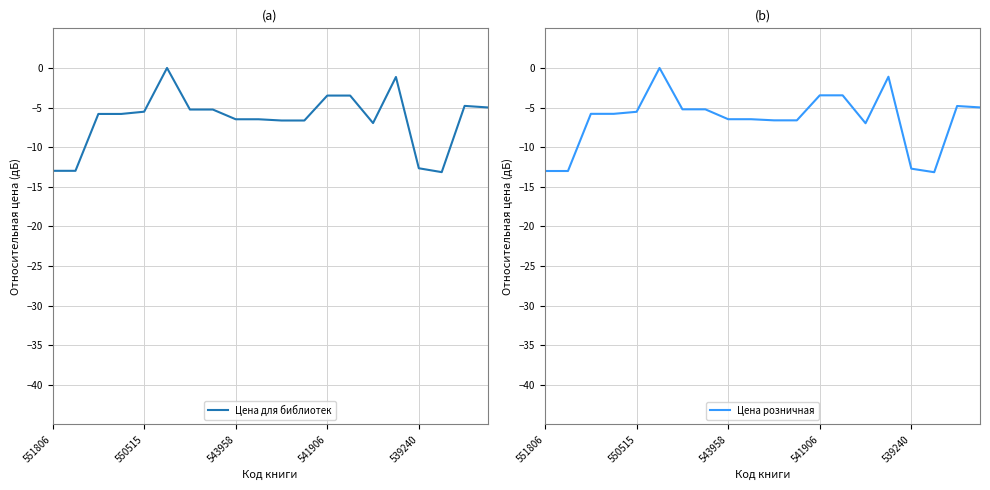

How many intersections are there between Цена для библиотек and Цена розничная?

6